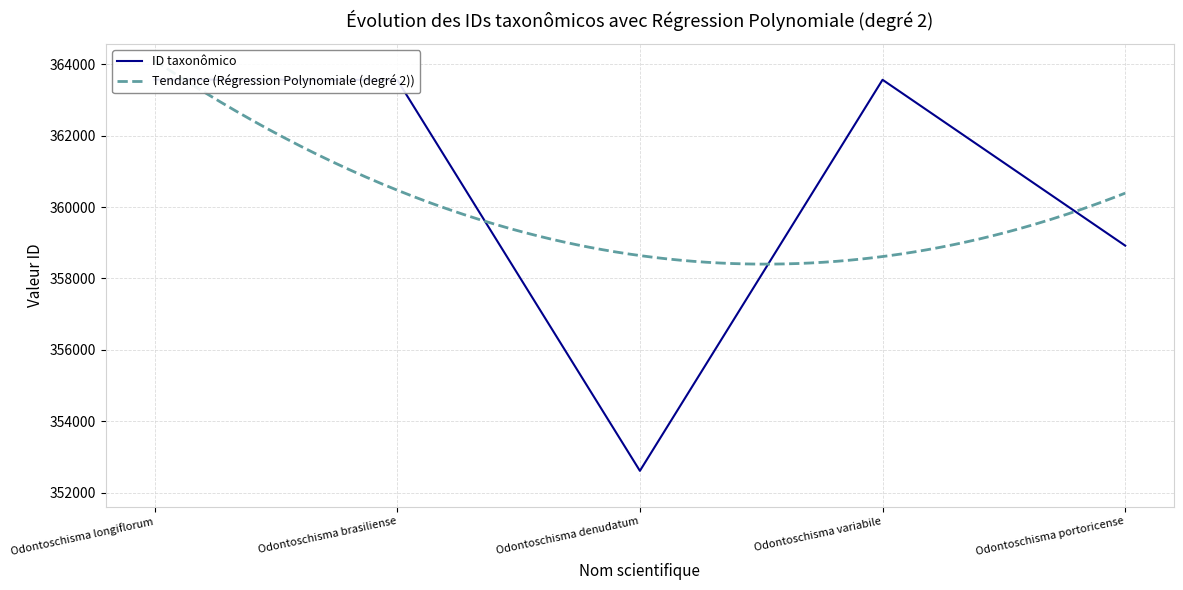

What is the ratio of the value at Odontoschisma denudatum to the value at Odontoschisma variabile?

1.0